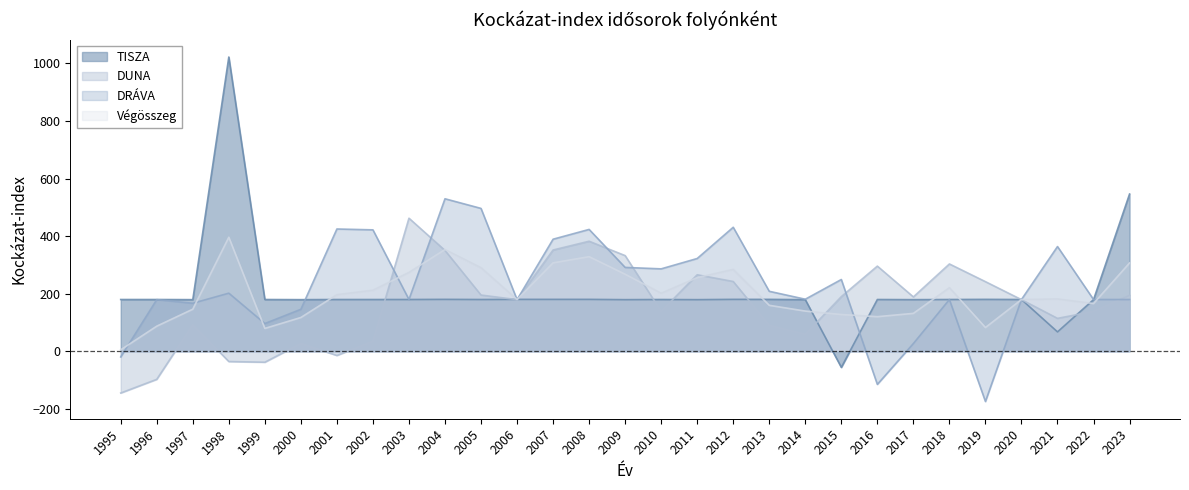

What is the greatest value displayed?

1022.3